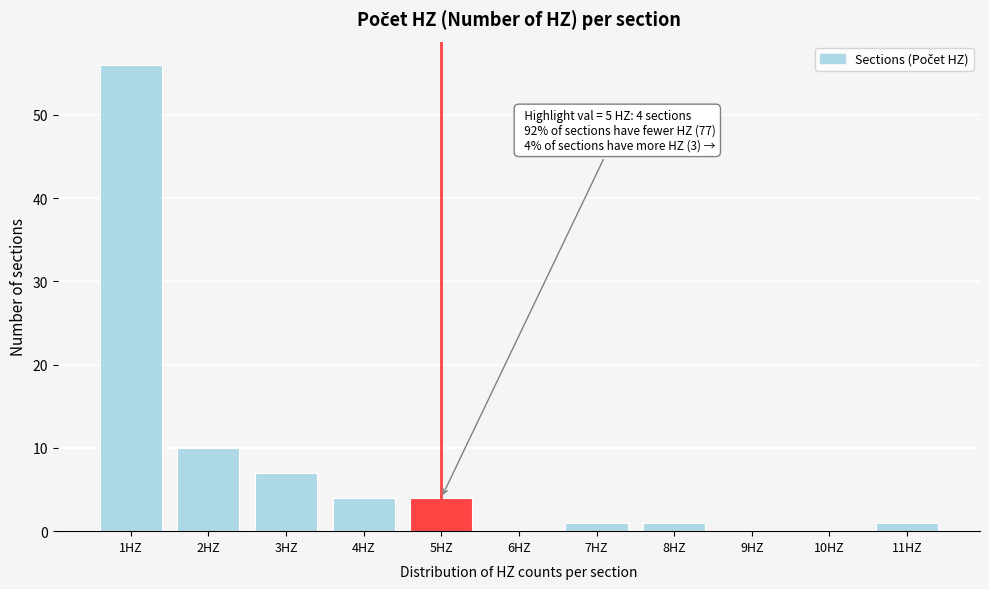

Over which range of the x-axis is the bar tallest?

0.5 to 1.5